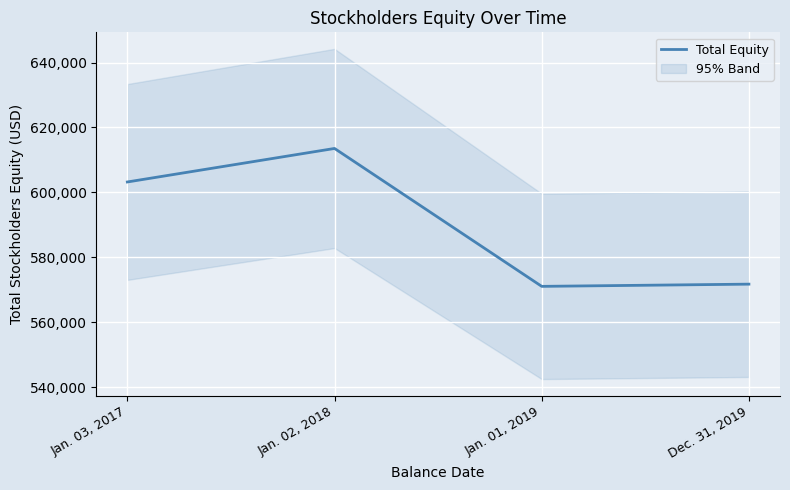

True or false: the data shows 1007901 at Dec. 31, 2019.

False